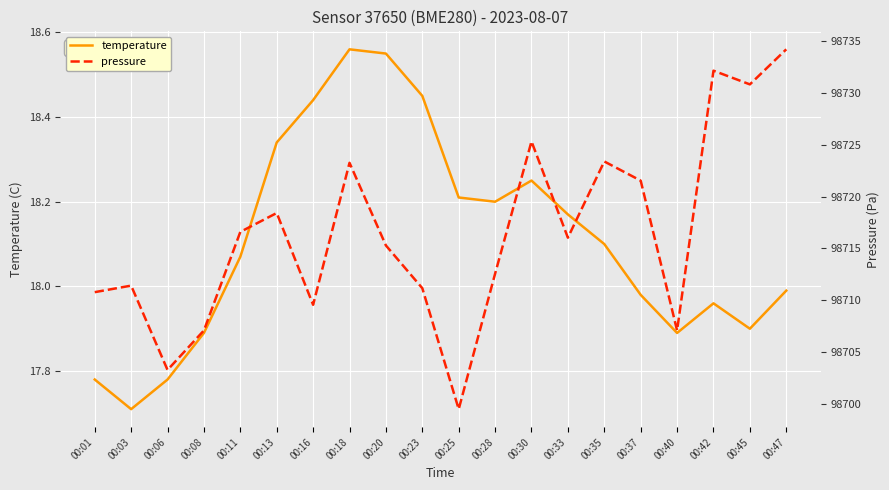

What are all the series names shown in the legend?

temperature, pressure